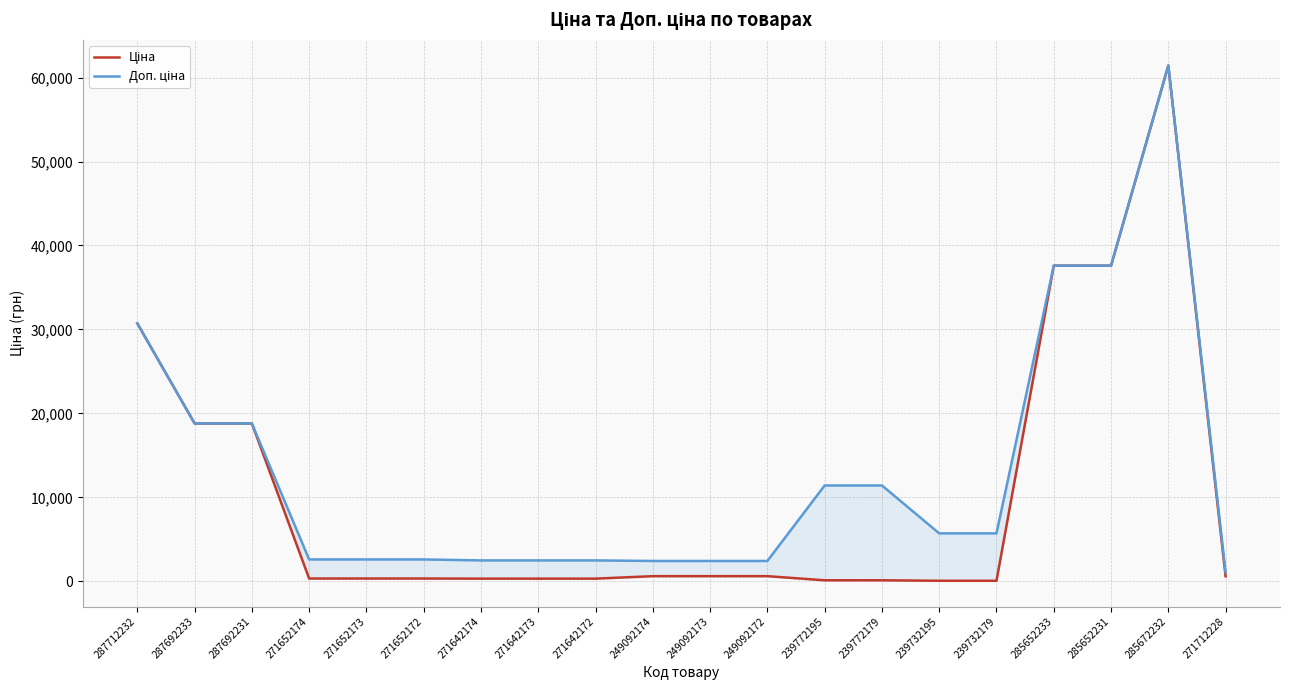

Which series has the largest range (max minus min)?

Ціна